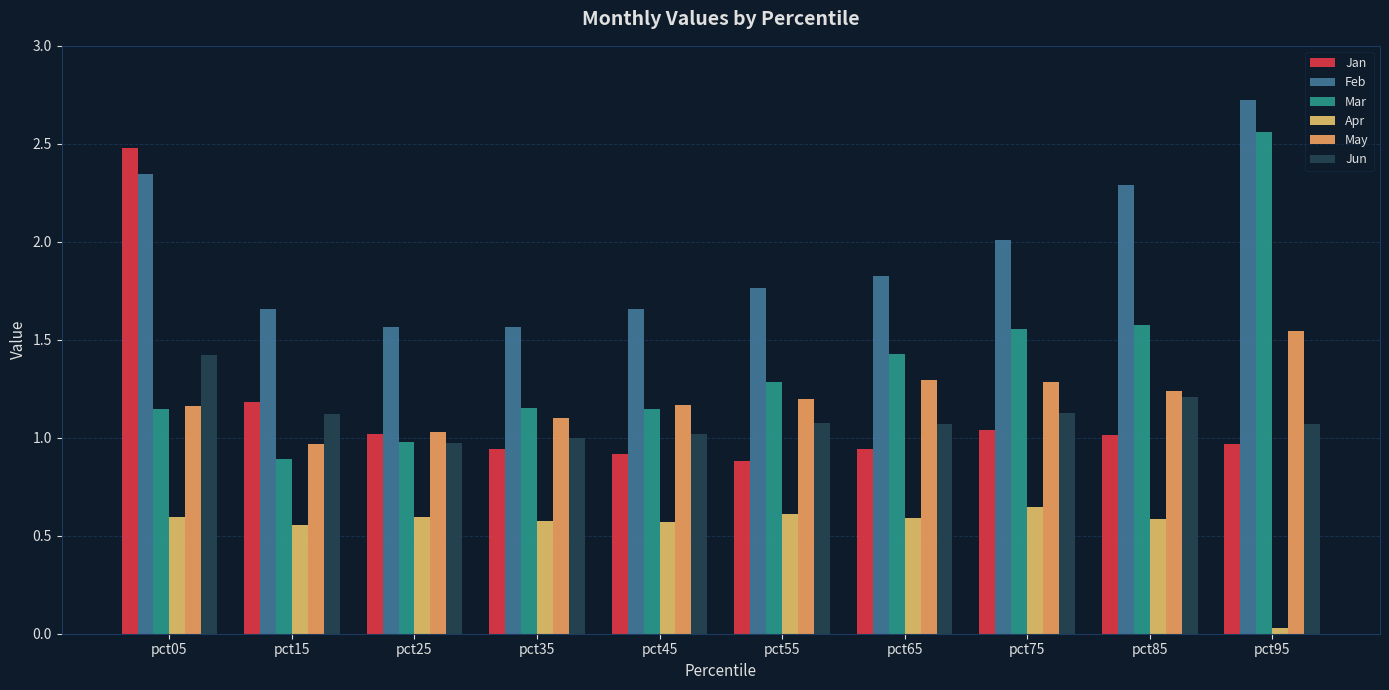

Are the bars horizontal?

No